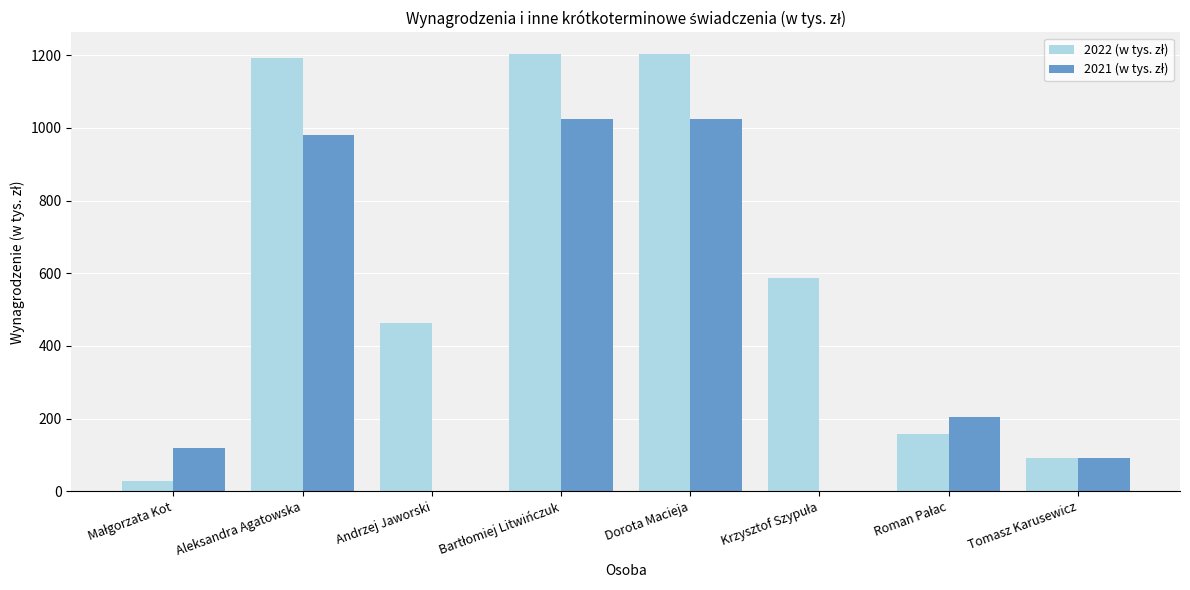

Are the bars grouped side by side (vs. stacked)?

Yes